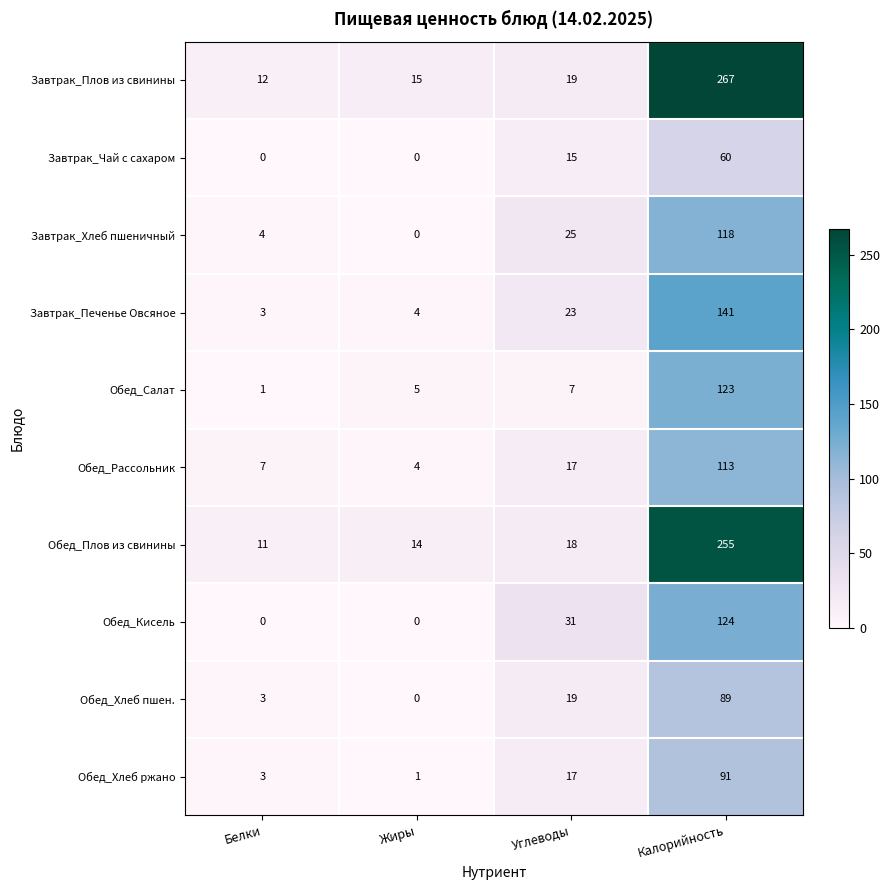

At which category is the sum across all series the highest?

Калорийность